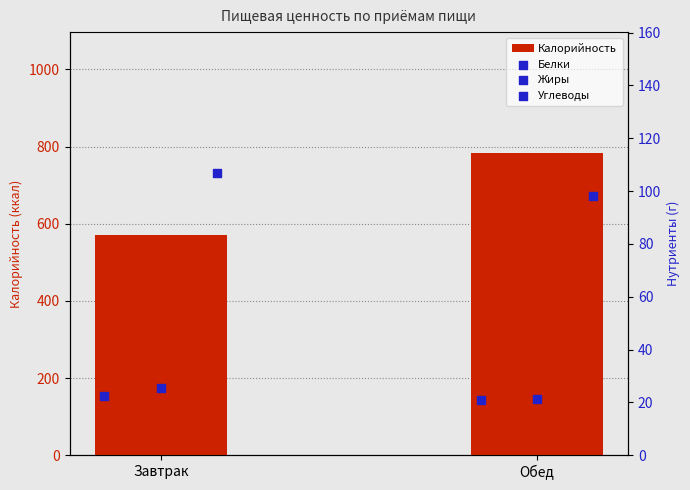

Which series contains the highest Y value?

Калорийность